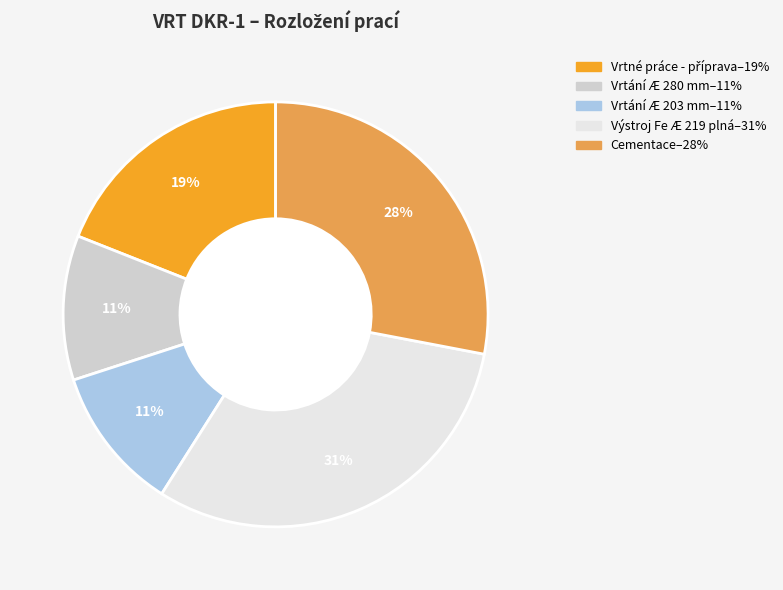

Is there any slice that represents more than half of the pie?

No